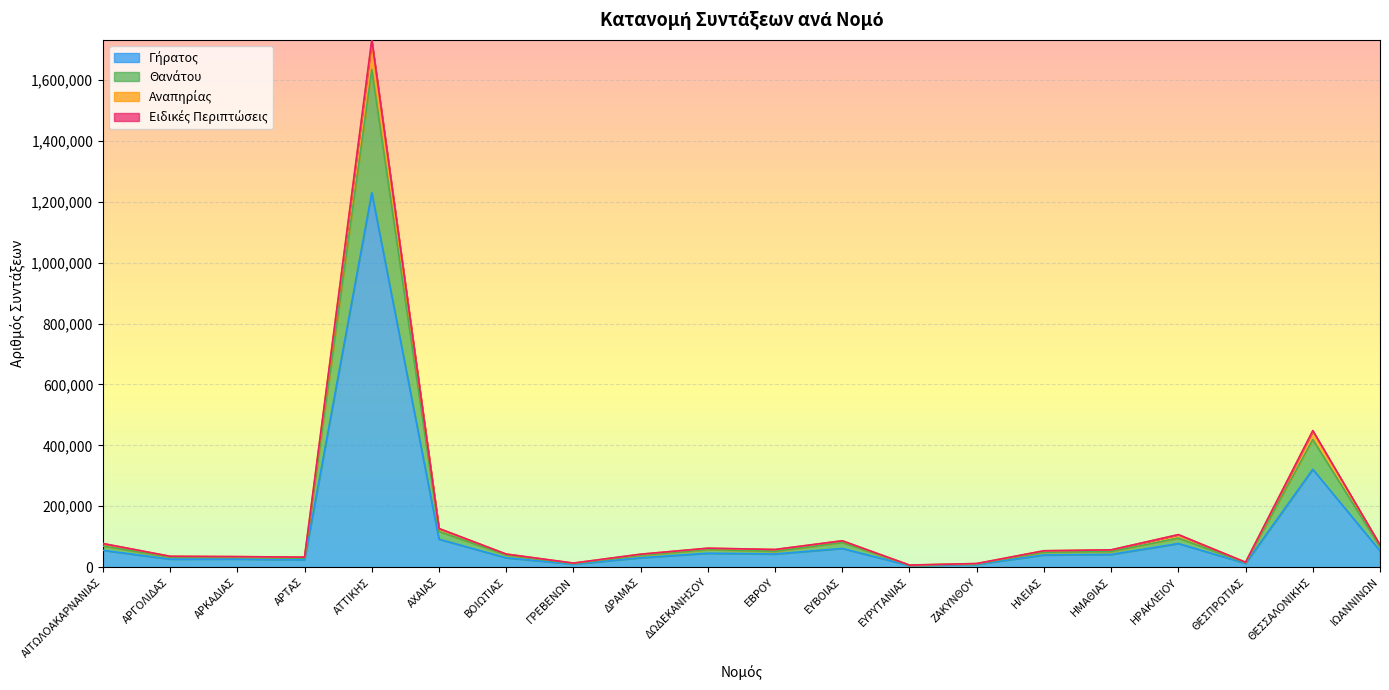

True or false: Αναπηρίας and Θανάτου cross at least once.

False